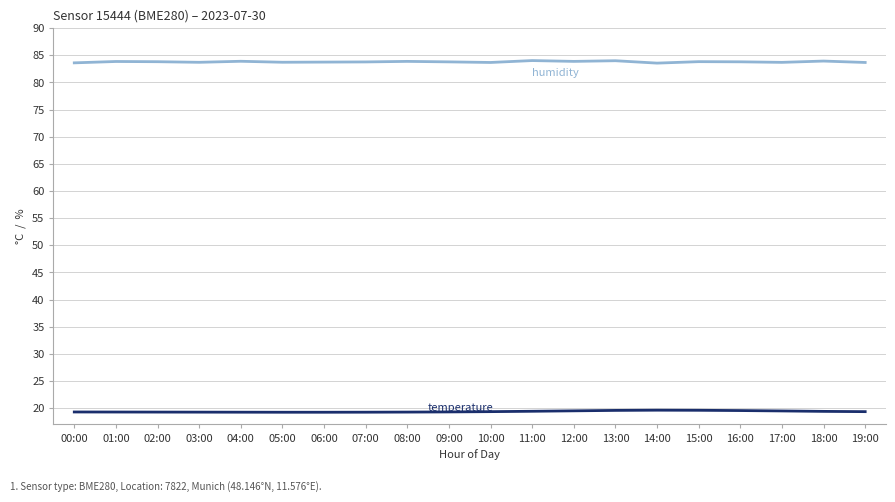

What position from the left is 16:00?

17